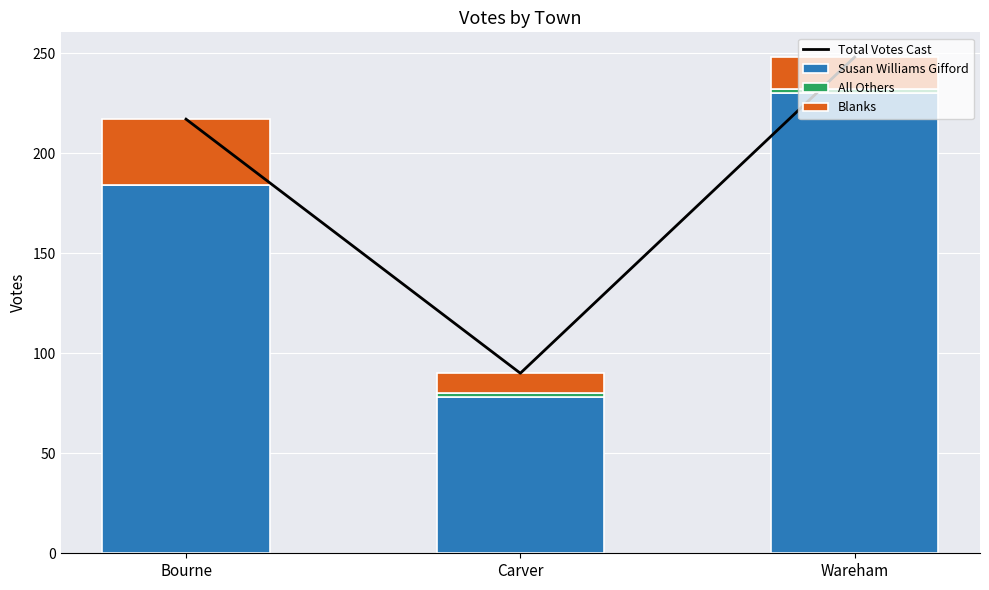

The value of All Others at Wareham is 2. True or false?

True